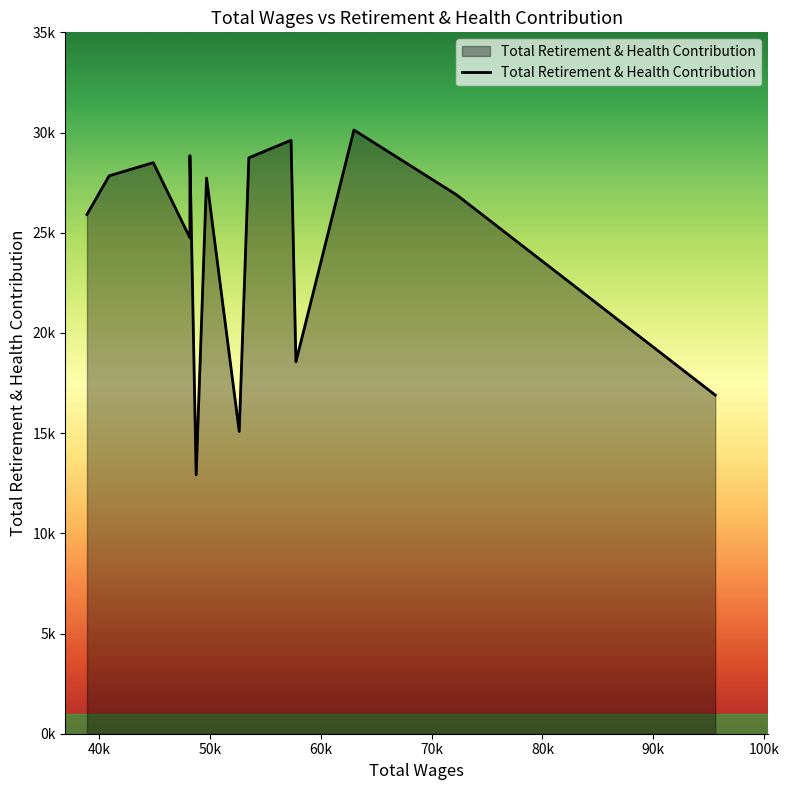

Is this an area chart (filled region under the line)?

Yes